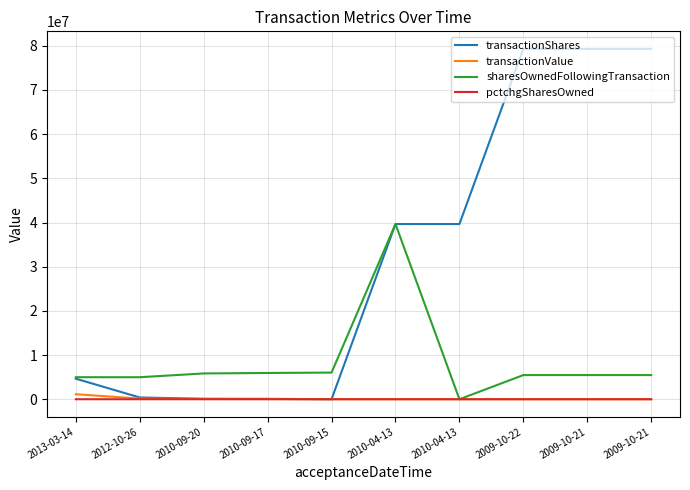

Reading left to right, extract all data points from this chart.

transactionShares: 2013-03-14=4649997	2012-10-26=400000	2010-09-20=105500	2010-09-17=90000	2010-09-15=3750	2010-04-13=39655628	2010-04-13=39655628	2009-10-22=79311256	2009-10-21=79311256	2009-10-21=79311256
transactionValue: 2013-03-14=1136999	2012-10-26=144000	2010-09-20=52750	2010-09-17=45000	2010-09-15=1875	2010-04-13=0	2010-04-13=0	2009-10-22=0	2009-10-21=0	2009-10-21=0
sharesOwnedFollowingTransaction: 2013-03-14=4987497	2012-10-26=4984372	2010-09-20=5836372	2010-09-17=5941872	2010-09-15=6031872	2010-04-13=39655628	2010-04-13=0	2009-10-22=5466668	2009-10-21=5466668	2009-10-21=5466668
pctchgSharesOwned: 2013-03-14=-48	2012-10-26=-7	2010-09-20=-2	2010-09-17=-1	2010-09-15=0	2010-04-13=-50	2010-04-13=-100	2009-10-22=-94	2009-10-21=-94	2009-10-21=-94